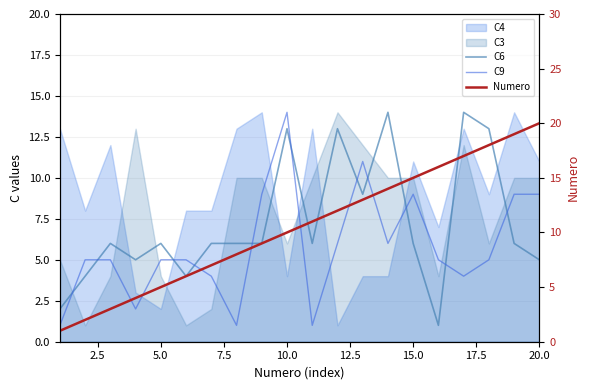

How many interior local valleys does the C6 series have?

5